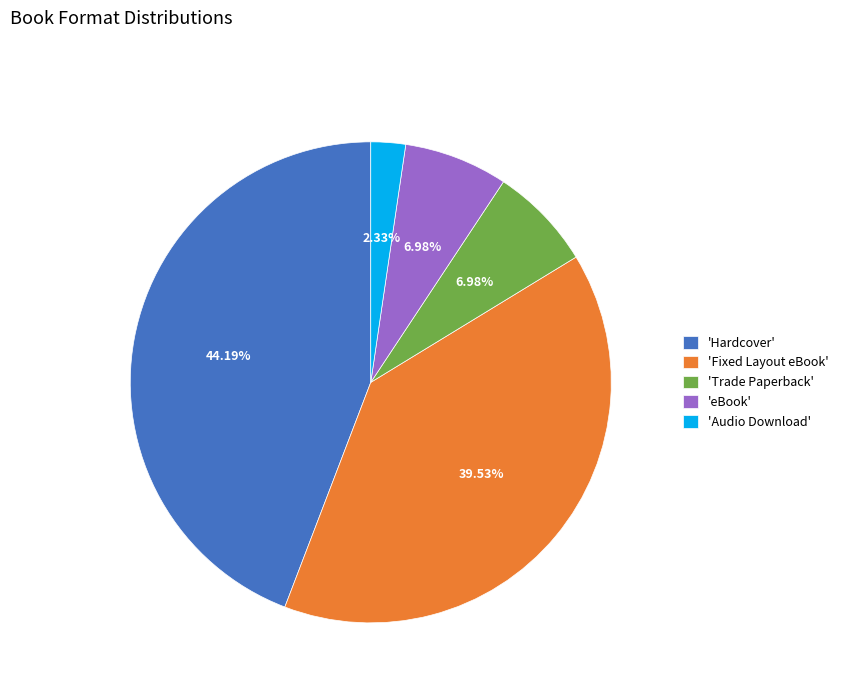

Does 'Trade Paperback' account for over 50% of the chart?

No